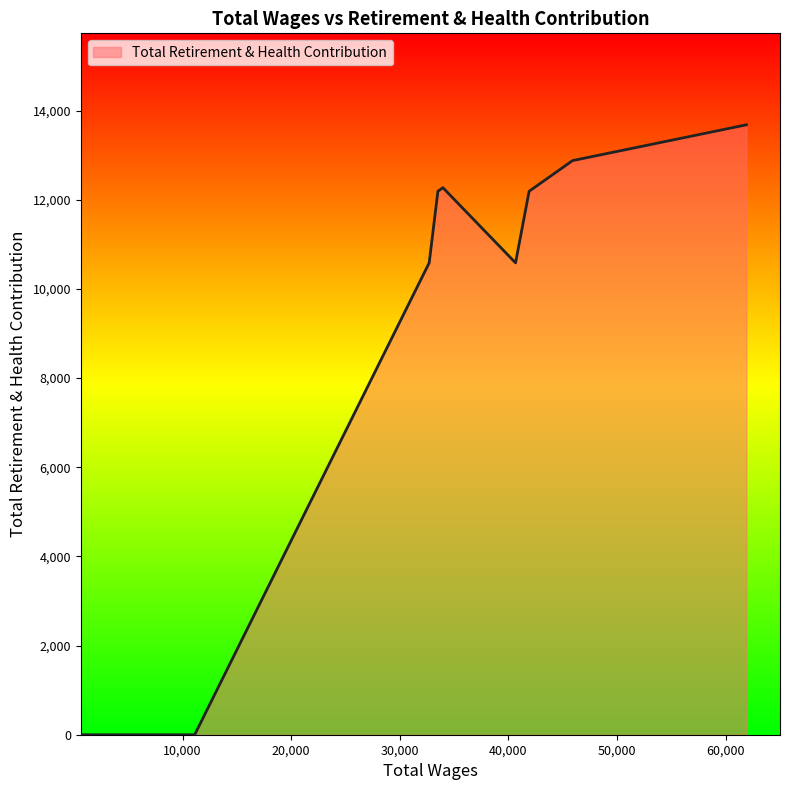

Does the chart have visible grid lines?

No